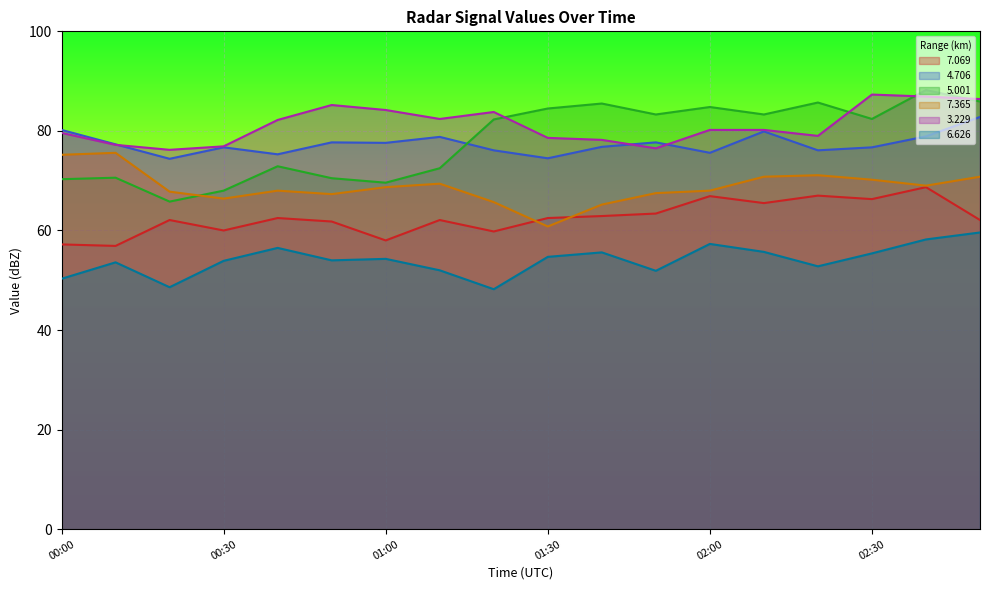

True or false:   3.229 has a value of 78.2 at 01:40.

True